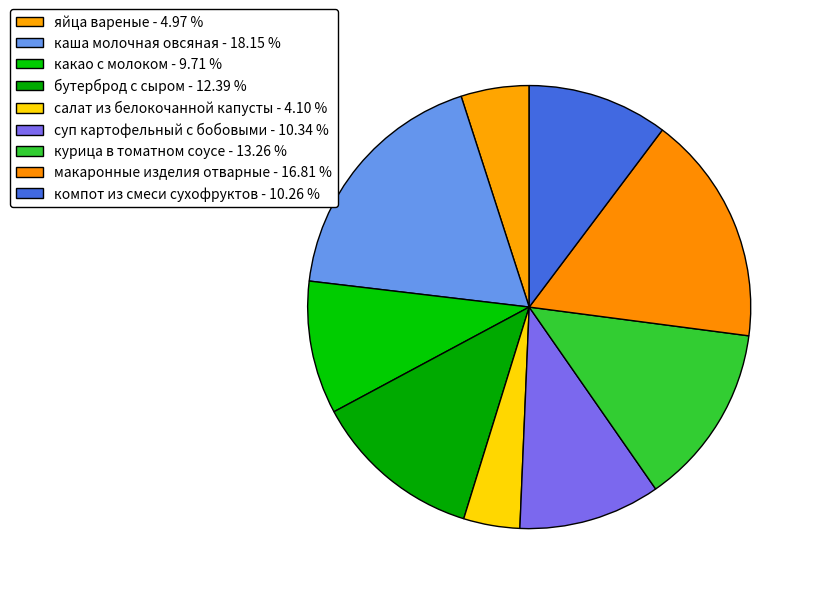

How many slices are in this pie chart?

9